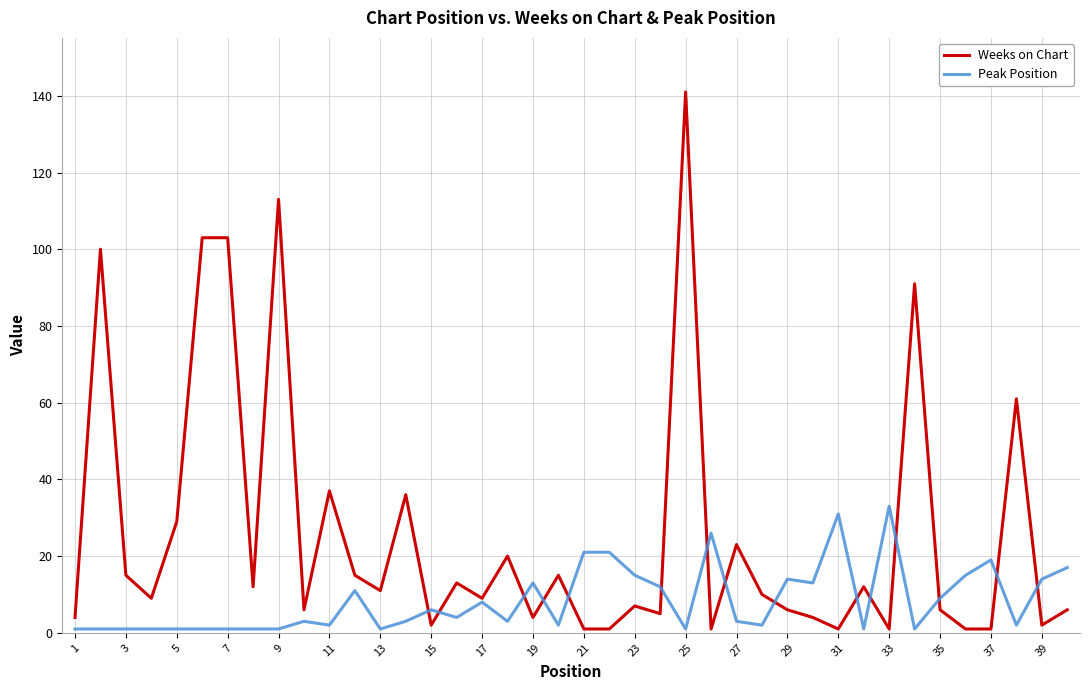

What is the maximum value shown in the chart?

141